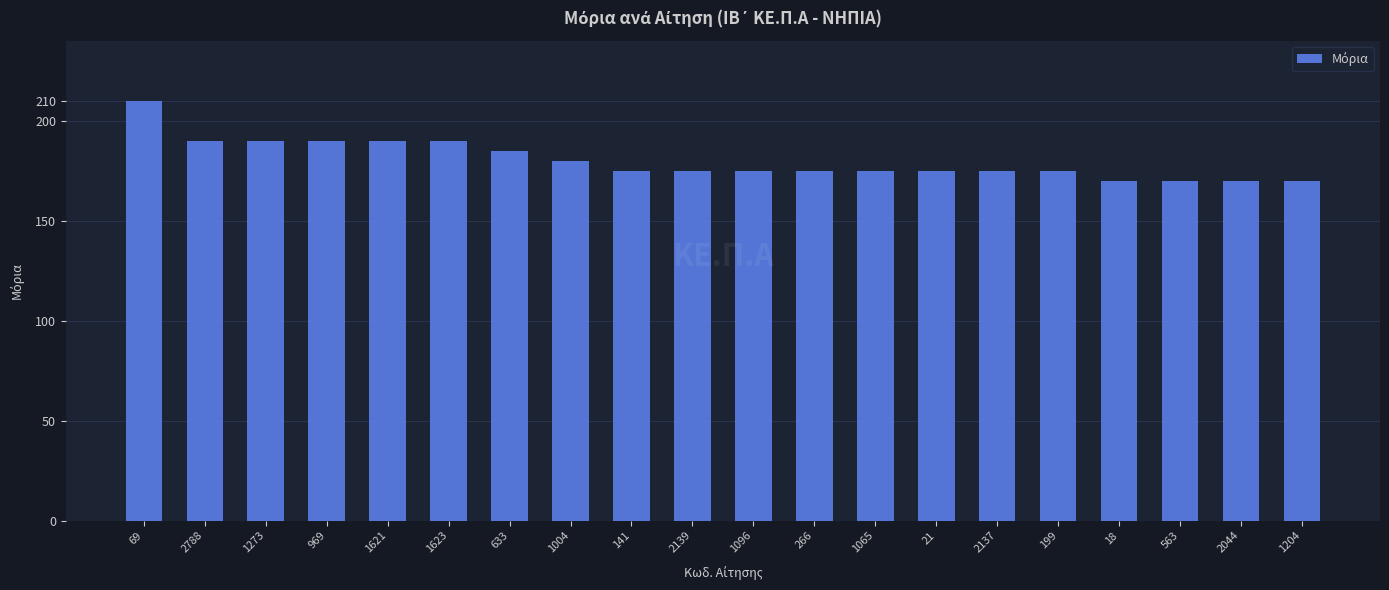

Reading left to right, list all the values displayed in this chart.

69=210	2788=190	1273=190	969=190	1621=190	1623=190	633=185	1004=180	141=175	2139=175	1096=175	266=175	1065=175	21=175	2137=175	199=175	18=170	563=170	2044=170	1204=170